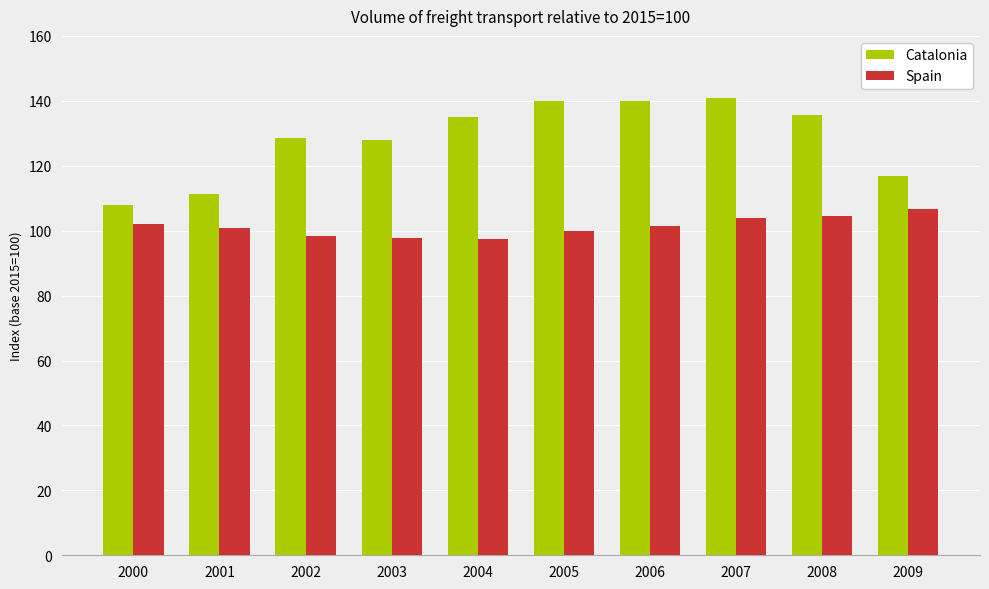

What is the minimum value for Spain?

97.5